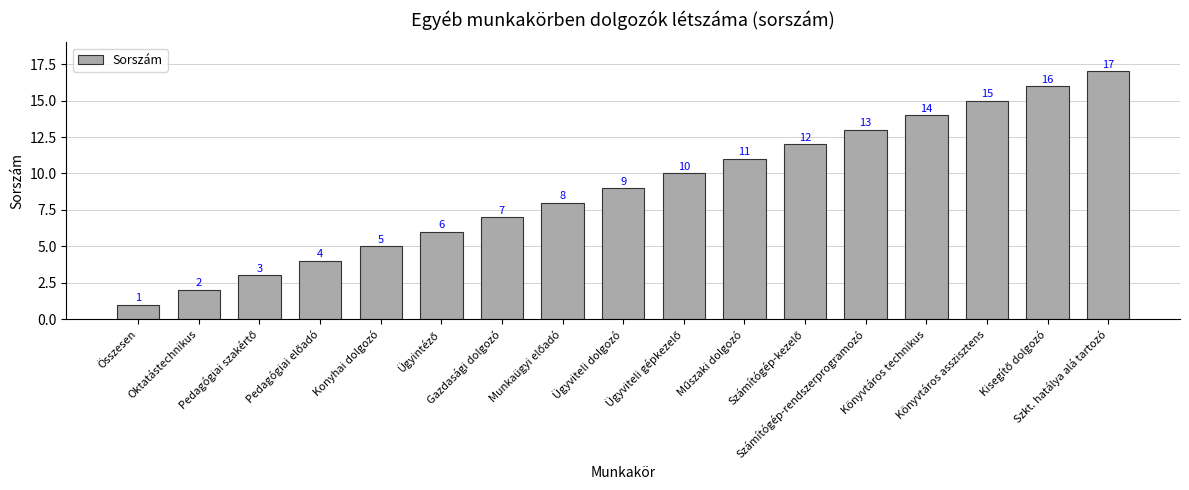

At which label is the value closest to 9?

Ügyviteli dolgozó